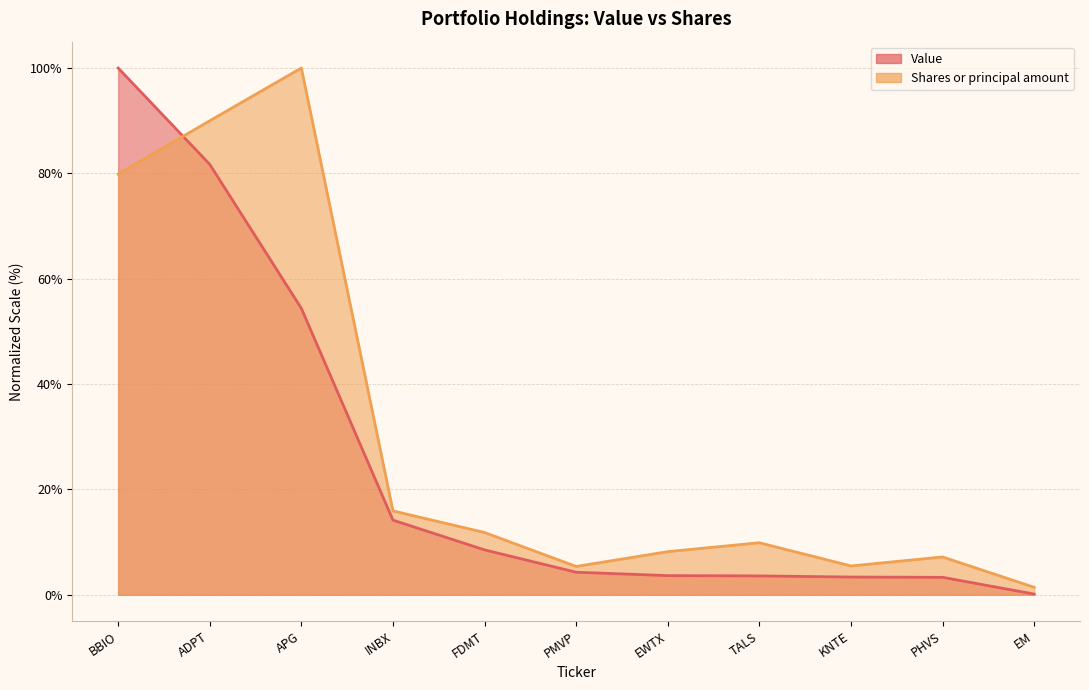

Does the chart display data point markers on the line(s)?

No